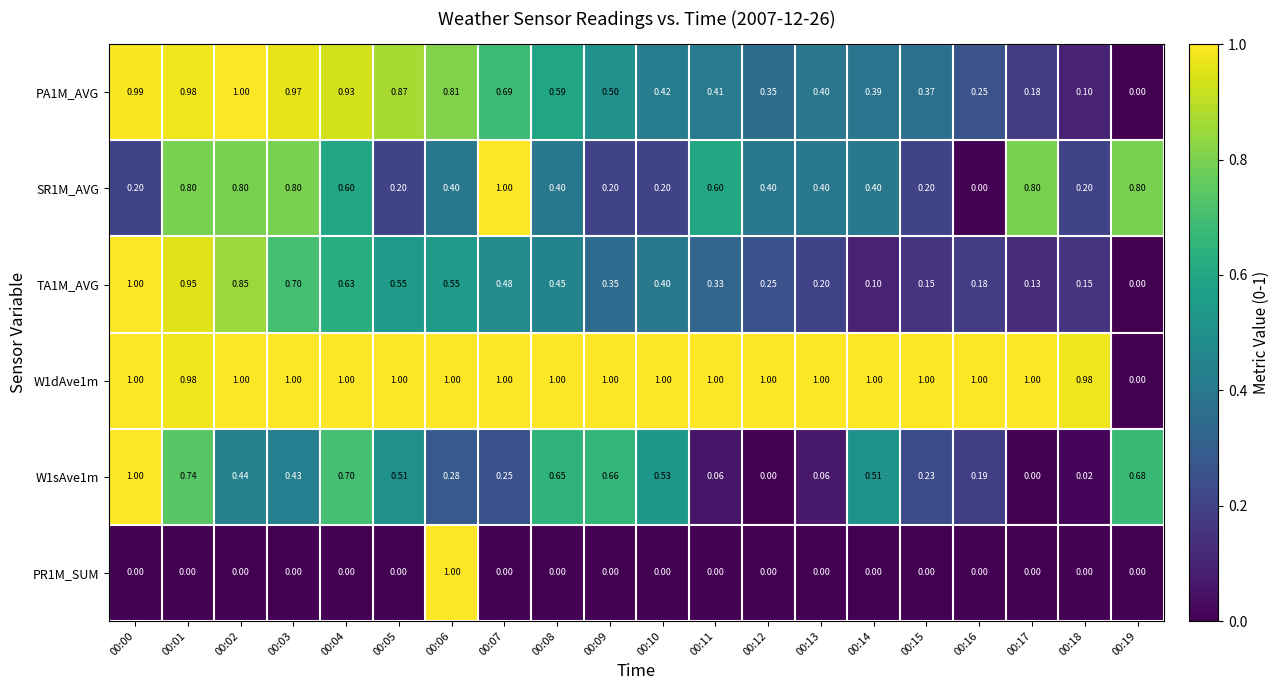

What is the total value across all series at 00:17?

2.1